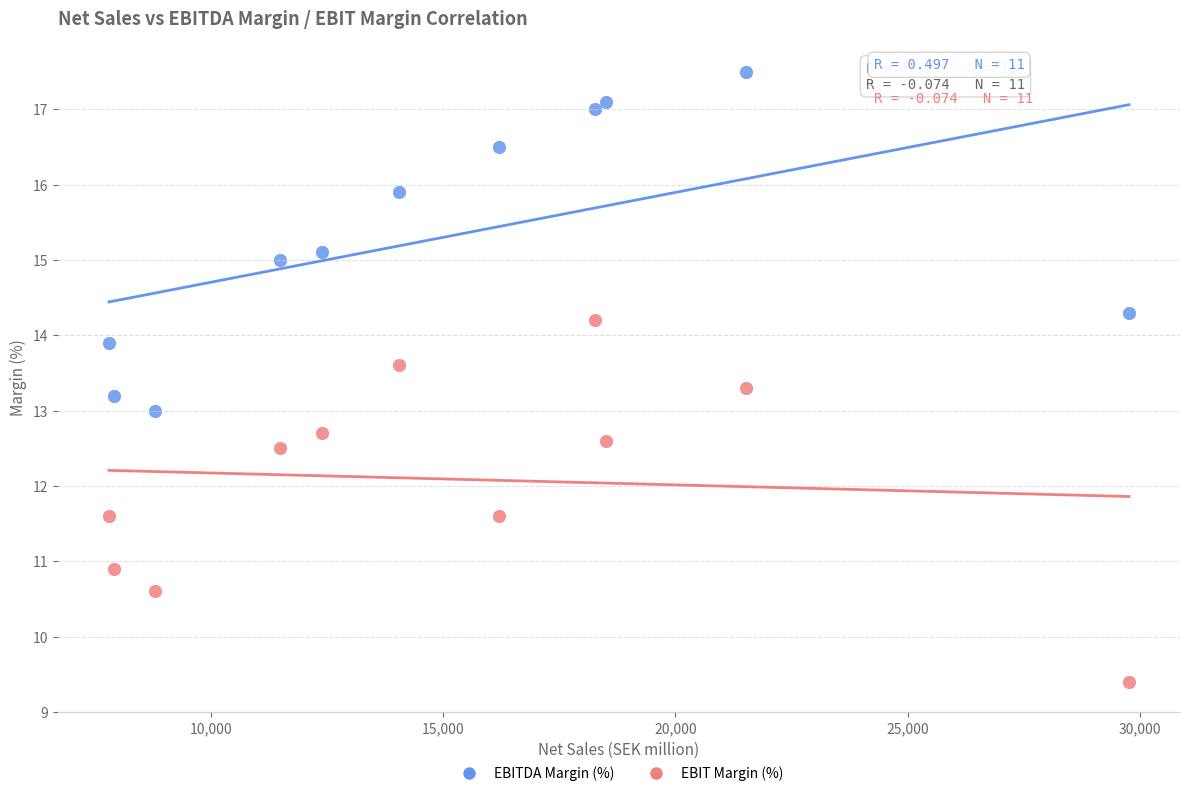

Across all data points, what is the range of X values (max minus min)?

21956.0